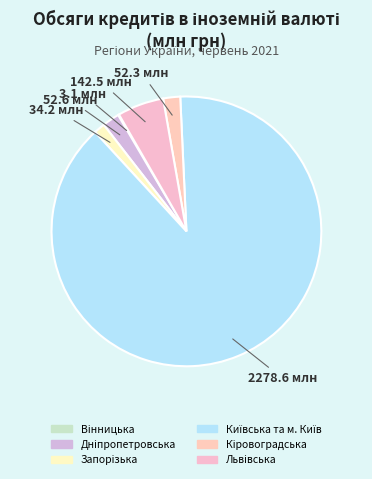

Which category accounts for the majority?

Київська та м. Київ